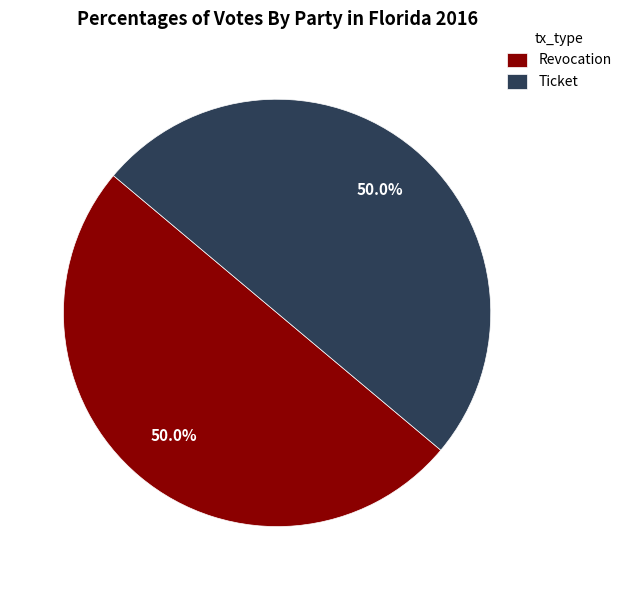

What portion of the pie excludes Revocation?

50.0%